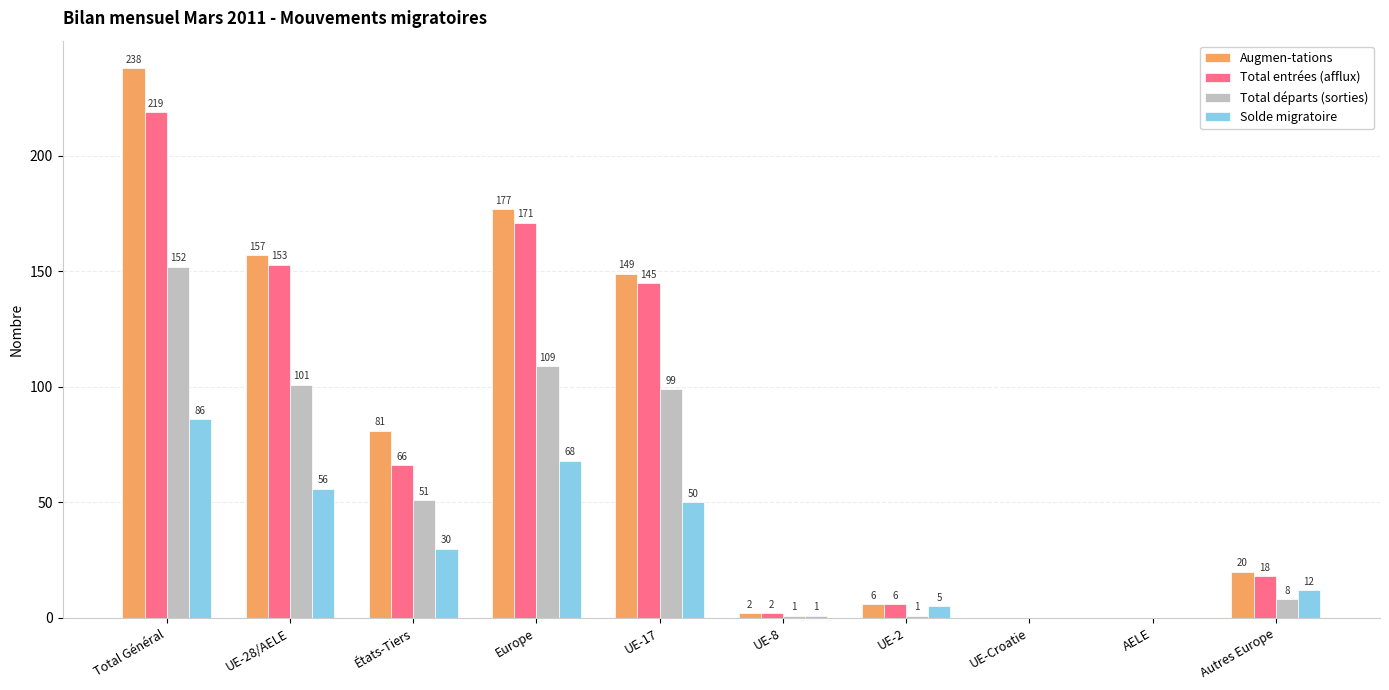

Between États-Tiers and AELE, which series saw the biggest shift?

Augmen-tations